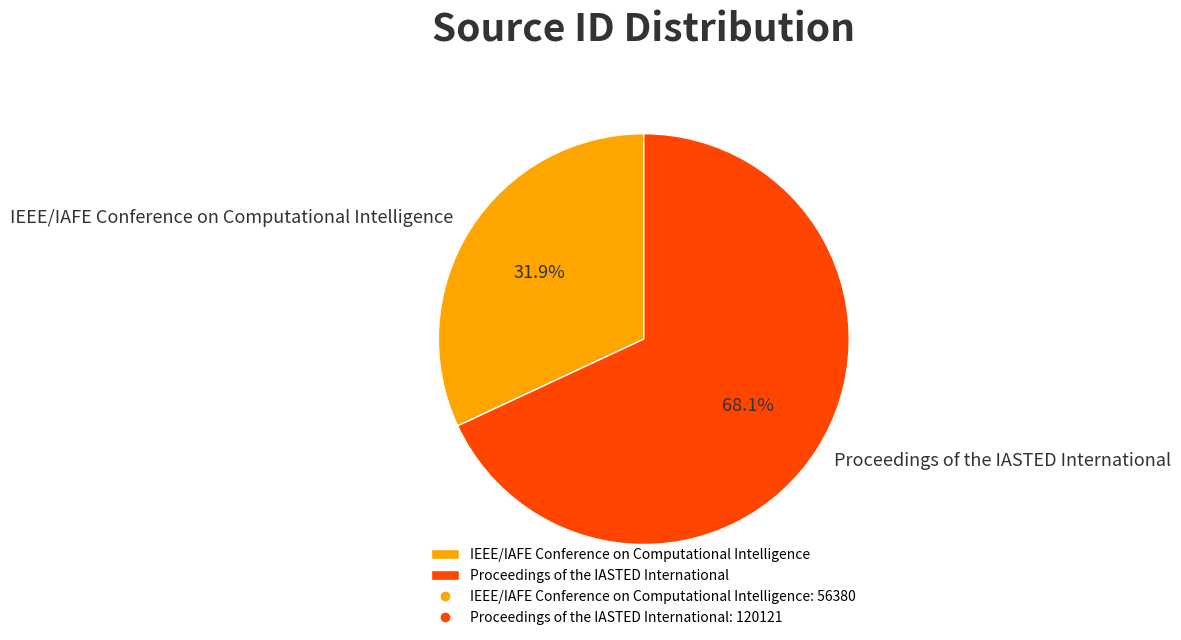

To the nearest percent, what is the difference between the IEEE/IAFE Conference on Computational Intelligence and Proceedings of the IASTED International slice percentages?

36%